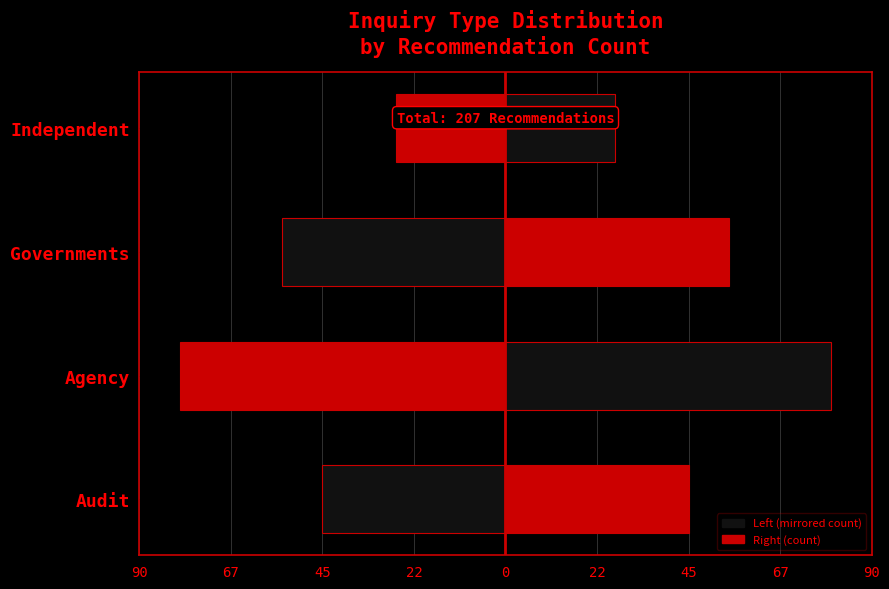

What is the highest value of the Left (mirrored) series?

-27